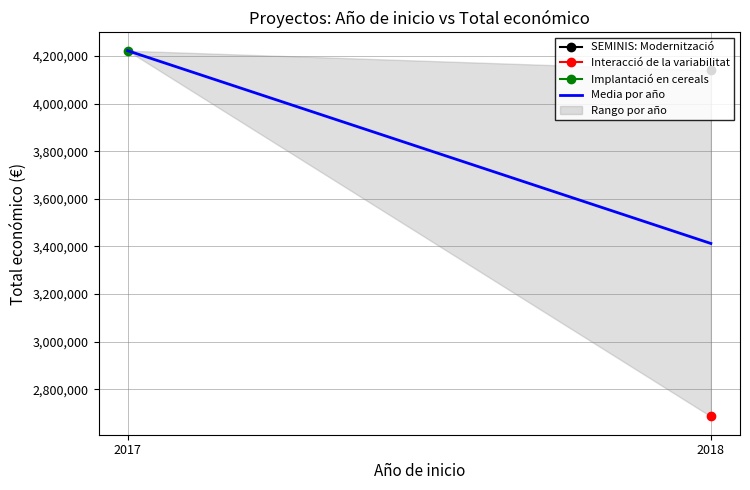

True or false: the data shows 2307486.0 at 2018.

False